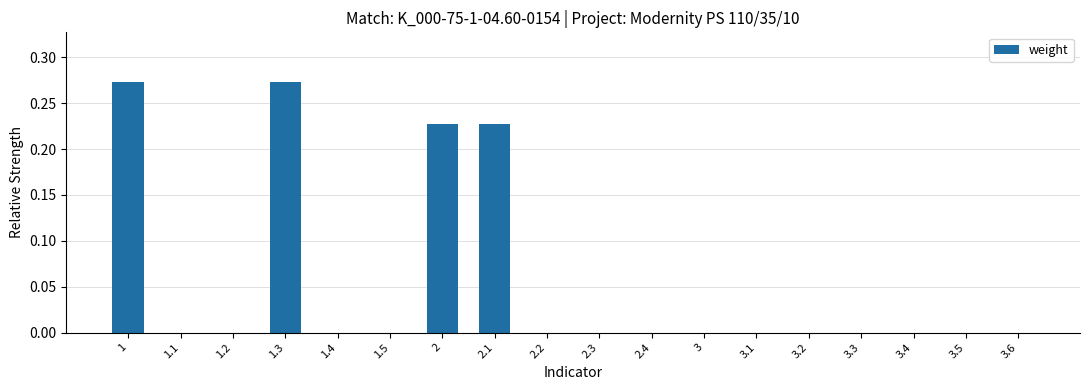

Is it true that the value at 3.5 is 0.1?

False